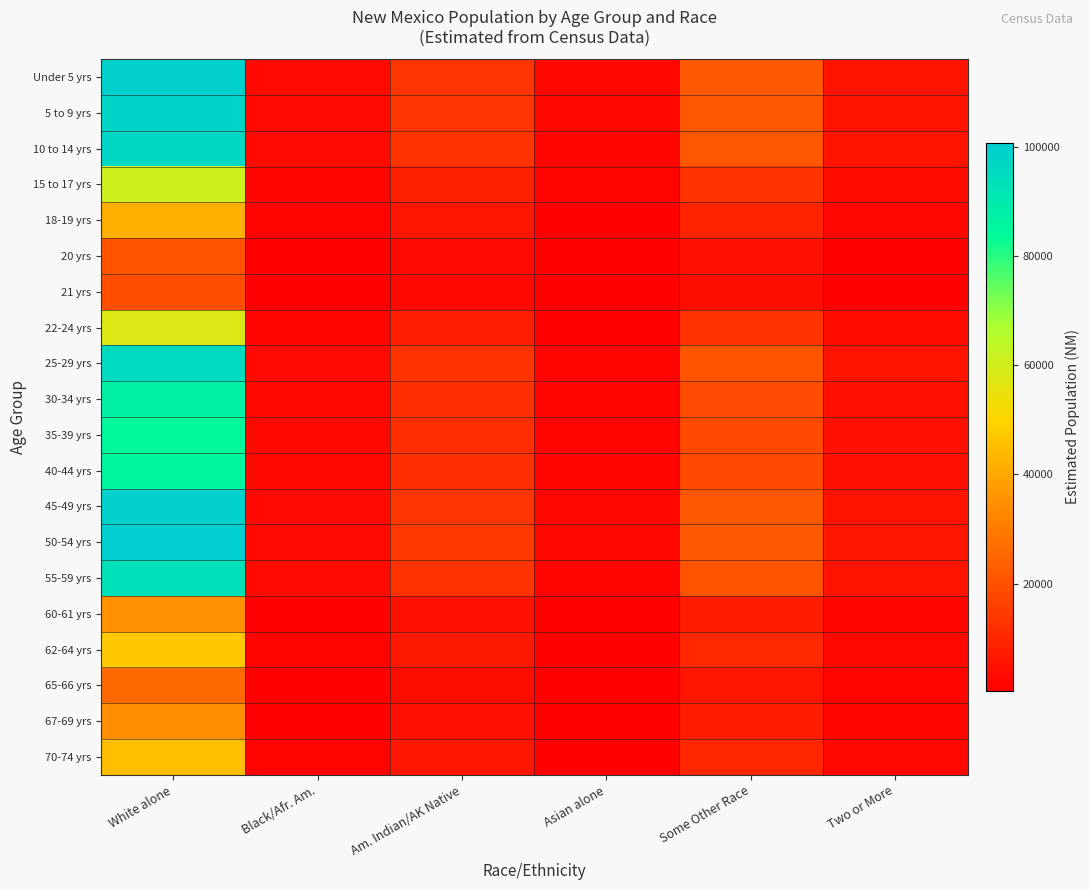

Reading left to right, what are all the values shown in this chart?

Under 5 yrs: White alone=99125	Black/Afr. Am.=2996	Am. Indian/AK Native=13604	Asian alone=1986	Some Other Race=21721	Two or More=5422
5 to 9 yrs: White alone=97981	Black/Afr. Am.=2961	Am. Indian/AK Native=13447	Asian alone=1963	Some Other Race=21470	Two or More=5359
10 to 14 yrs: White alone=96875	Black/Afr. Am.=2928	Am. Indian/AK Native=13296	Asian alone=1941	Some Other Race=21228	Two or More=5299
15 to 17 yrs: White alone=60639	Black/Afr. Am.=1833	Am. Indian/AK Native=8322	Asian alone=1215	Some Other Race=13288	Two or More=3317
18-19 yrs: White alone=41822	Black/Afr. Am.=1264	Am. Indian/AK Native=5740	Asian alone=838	Some Other Race=9164	Two or More=2288
20 yrs: White alone=20467	Black/Afr. Am.=619	Am. Indian/AK Native=2809	Asian alone=410	Some Other Race=4485	Two or More=1120
21 yrs: White alone=19306	Black/Afr. Am.=583	Am. Indian/AK Native=2650	Asian alone=387	Some Other Race=4230	Two or More=1056
22-24 yrs: White alone=57567	Black/Afr. Am.=1740	Am. Indian/AK Native=7901	Asian alone=1153	Some Other Race=12614	Two or More=3149
25-29 yrs: White alone=95499	Black/Afr. Am.=2886	Am. Indian/AK Native=13107	Asian alone=1913	Some Other Race=20926	Two or More=5224
30-34 yrs: White alone=87219	Black/Afr. Am.=2636	Am. Indian/AK Native=11970	Asian alone=1747	Some Other Race=19112	Two or More=4771
35-39 yrs: White alone=84303	Black/Afr. Am.=2548	Am. Indian/AK Native=11570	Asian alone=1689	Some Other Race=18473	Two or More=4611
40-44 yrs: White alone=85614	Black/Afr. Am.=2587	Am. Indian/AK Native=11750	Asian alone=1715	Some Other Race=18760	Two or More=4683
45-49 yrs: White alone=99028	Black/Afr. Am.=2993	Am. Indian/AK Native=13591	Asian alone=1984	Some Other Race=21700	Two or More=5417
50-54 yrs: White alone=100621	Black/Afr. Am.=3041	Am. Indian/AK Native=13810	Asian alone=2016	Some Other Race=22049	Two or More=5504
55-59 yrs: White alone=93530	Black/Afr. Am.=2827	Am. Indian/AK Native=12836	Asian alone=1874	Some Other Race=20495	Two or More=5116
60-61 yrs: White alone=35032	Black/Afr. Am.=1059	Am. Indian/AK Native=4808	Asian alone=702	Some Other Race=7676	Two or More=1916
62-64 yrs: White alone=47107	Black/Afr. Am.=1424	Am. Indian/AK Native=6465	Asian alone=944	Some Other Race=10322	Two or More=2577
65-66 yrs: White alone=25927	Black/Afr. Am.=784	Am. Indian/AK Native=3558	Asian alone=519	Some Other Race=5681	Two or More=1418
67-69 yrs: White alone=34164	Black/Afr. Am.=1033	Am. Indian/AK Native=4689	Asian alone=685	Some Other Race=7486	Two or More=1869
70-74 yrs: White alone=45059	Black/Afr. Am.=1362	Am. Indian/AK Native=6184	Asian alone=903	Some Other Race=9874	Two or More=2465